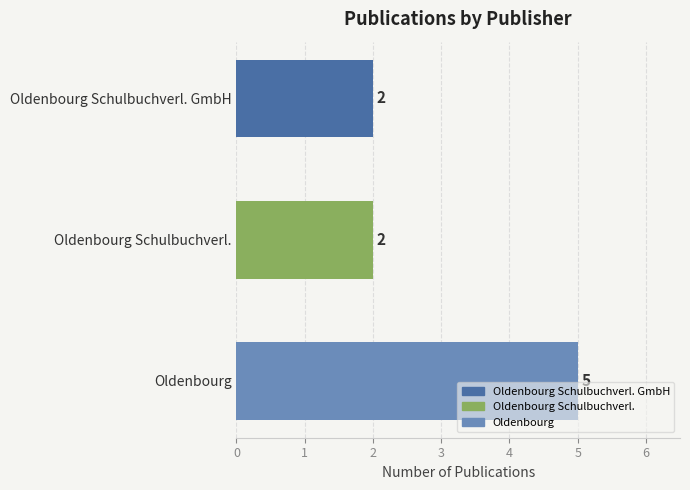

What is the label of the 1st bar from the bottom?

Oldenbourg